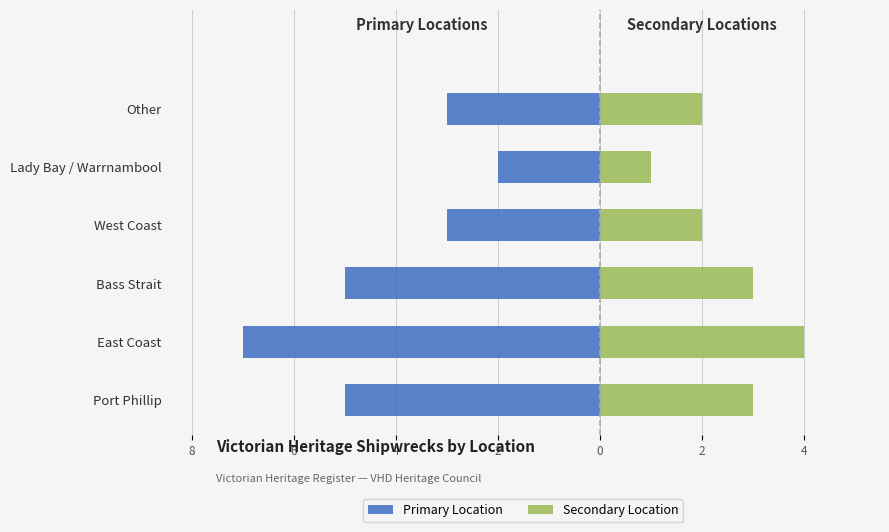

At how many categories does at least one series exceed -2?

6